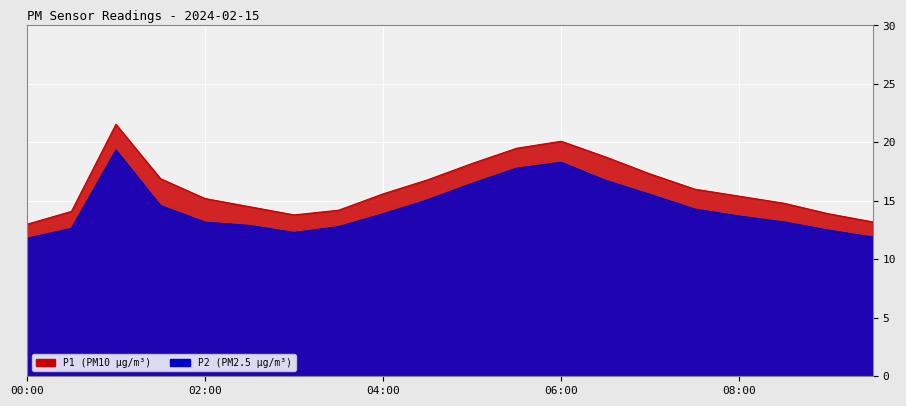

What is the minimum value for P2?

11.8